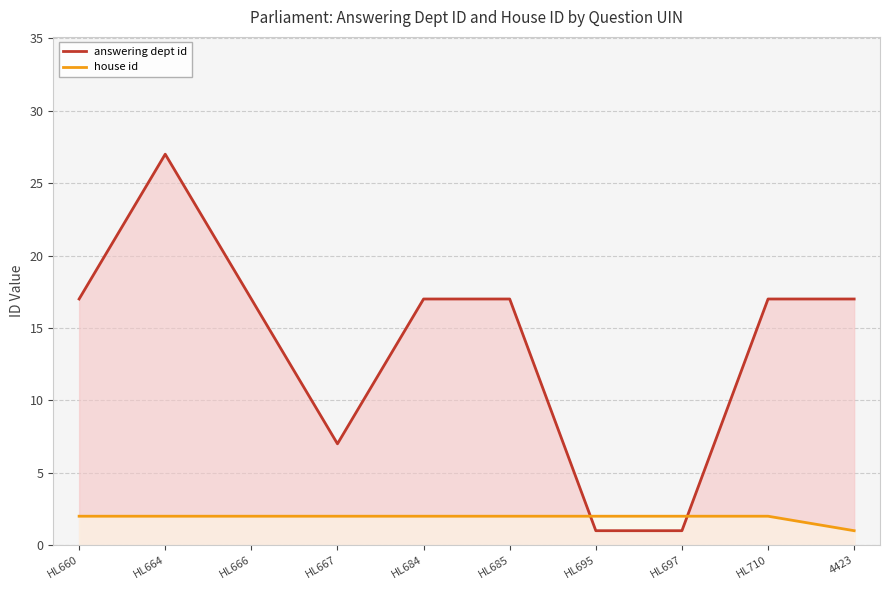

At how many categories does at least one series exceed 2?

8